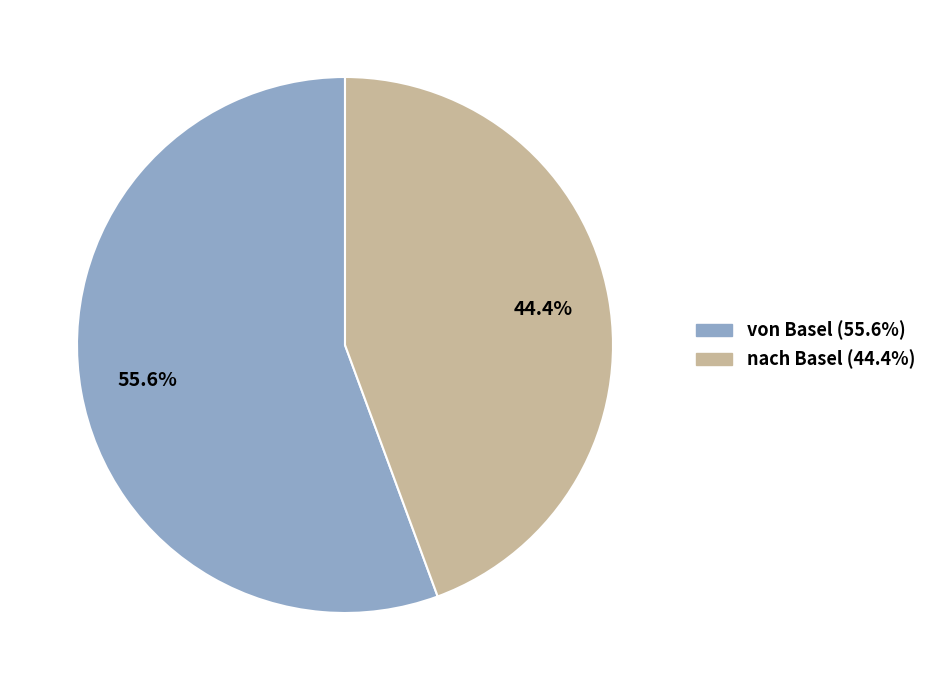

What percentage do nach Basel and von Basel together represent?

100.0%